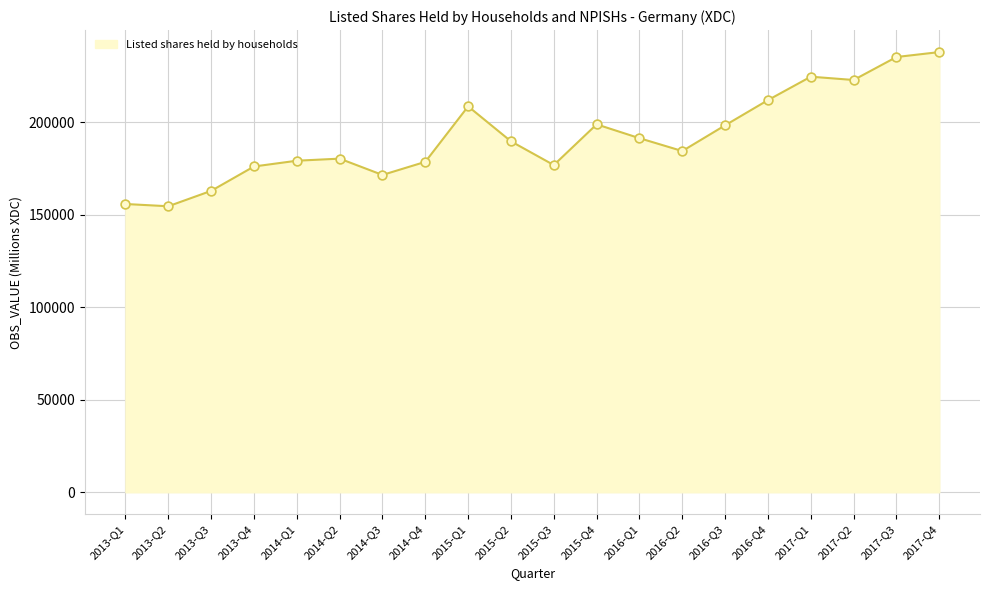

Approximately how many times larger is the value at 2015-Q3 compared to 2013-Q2?

1.1